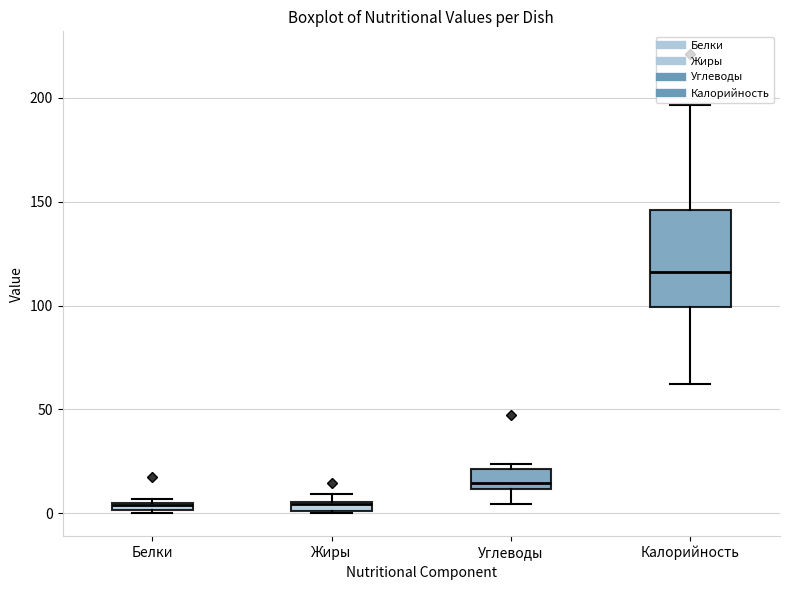

Which box has the highest median line?

Калорийность